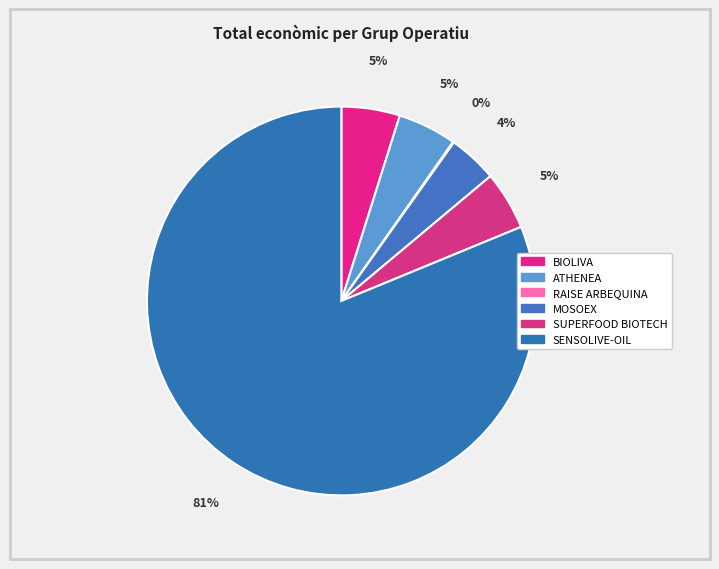

What percentage is the ATHENEA slice, to the nearest percent?

5%